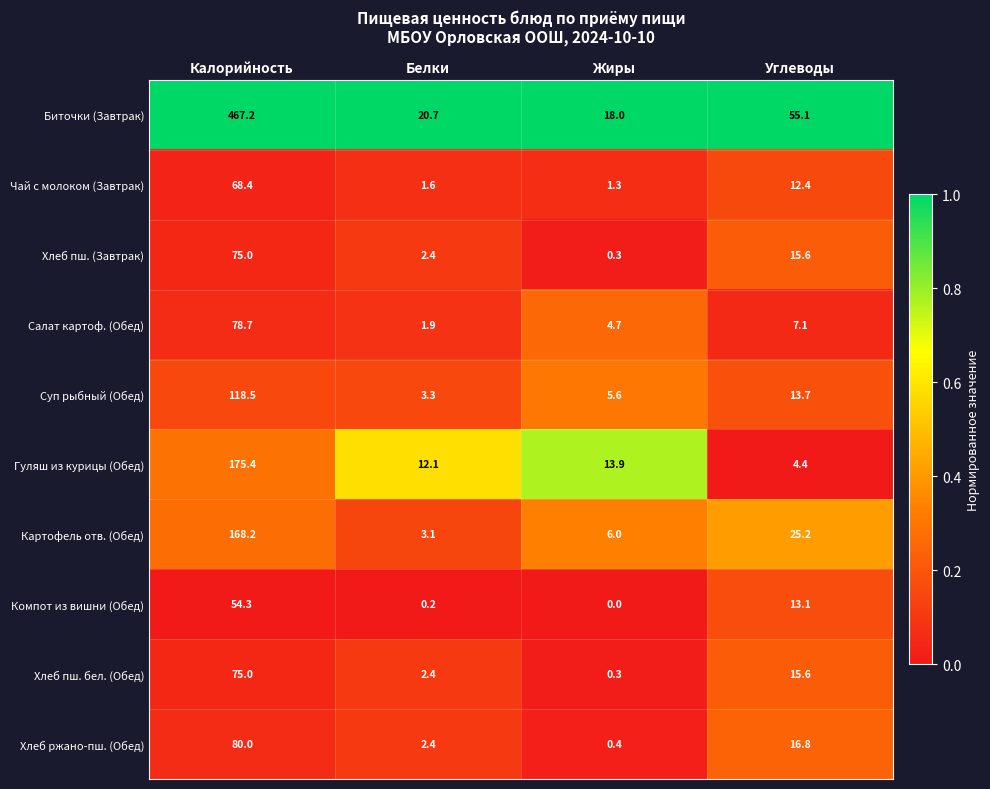

The value of Хлеб ржано-пш. (Обед) at Углеводы is 16.8. True or false?

True